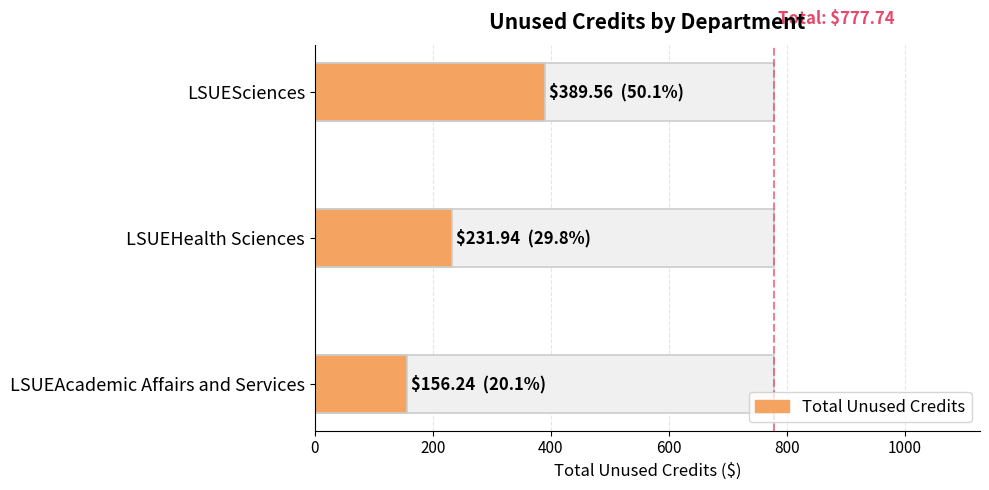

What is the difference between the maximum and minimum values?

233.3